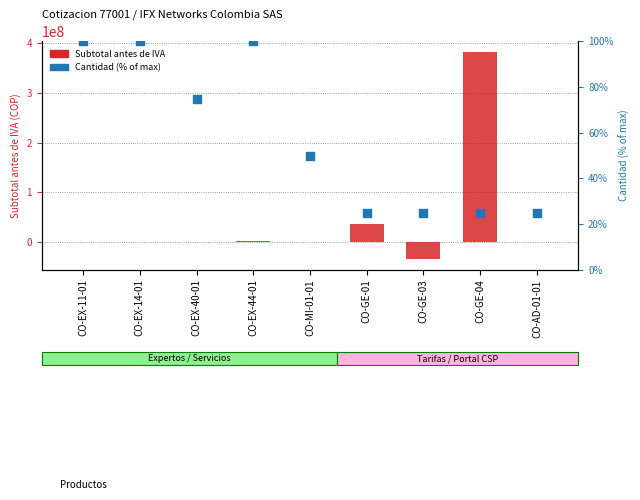

Is the value of Cantidad (% of max) at CO-AD-01-01 greater than the value of Subtotal antes de IVA at CO-GE-01?

No